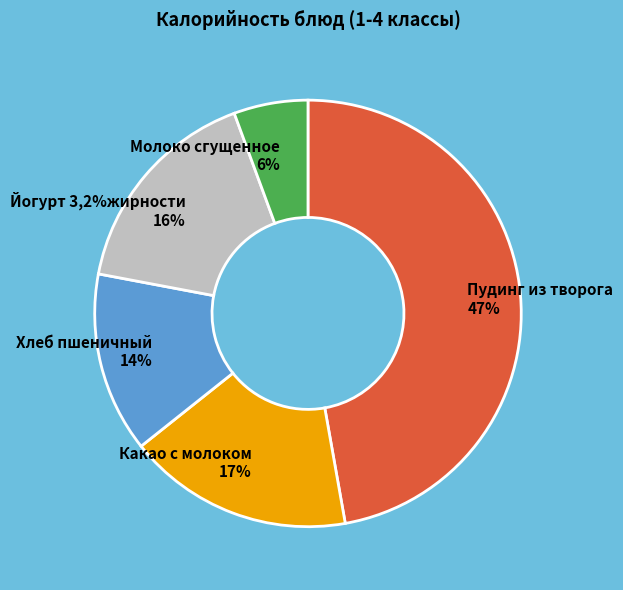

Which category has the smallest portion of the pie?

Молоко сгущенное